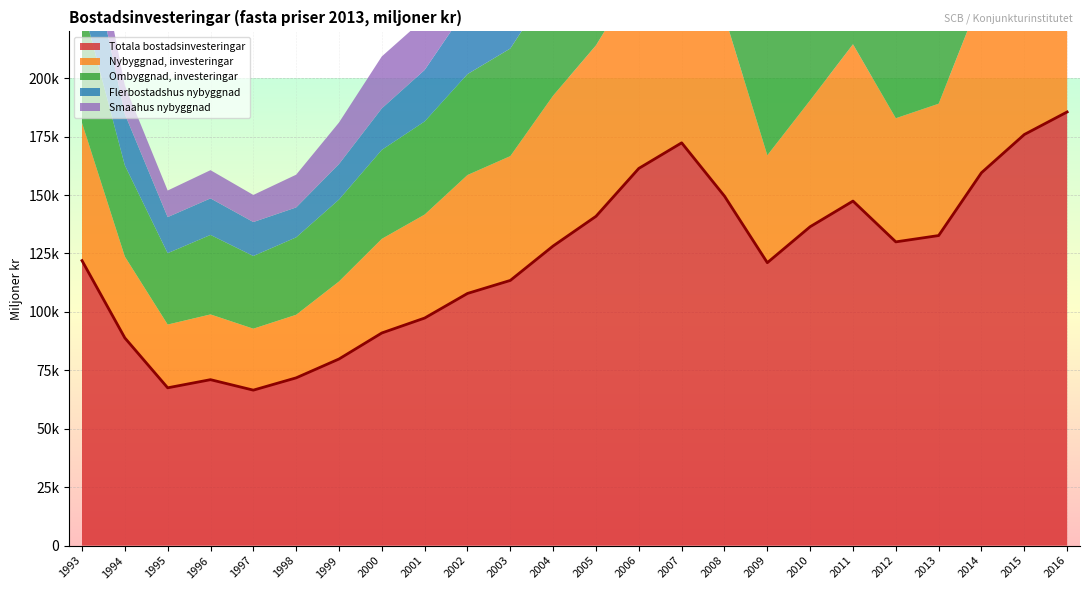

What is the value of the Nybyggnad, investeringar point at the 18th from the left?

54110.7